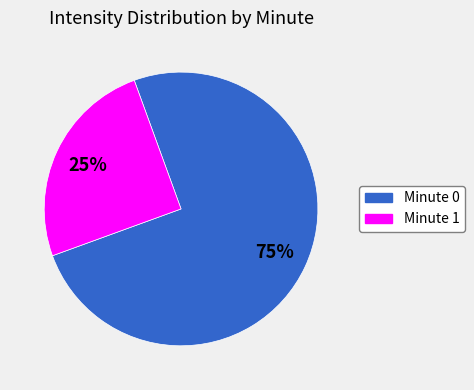

What is the smallest slice in the pie chart?

Minute 1